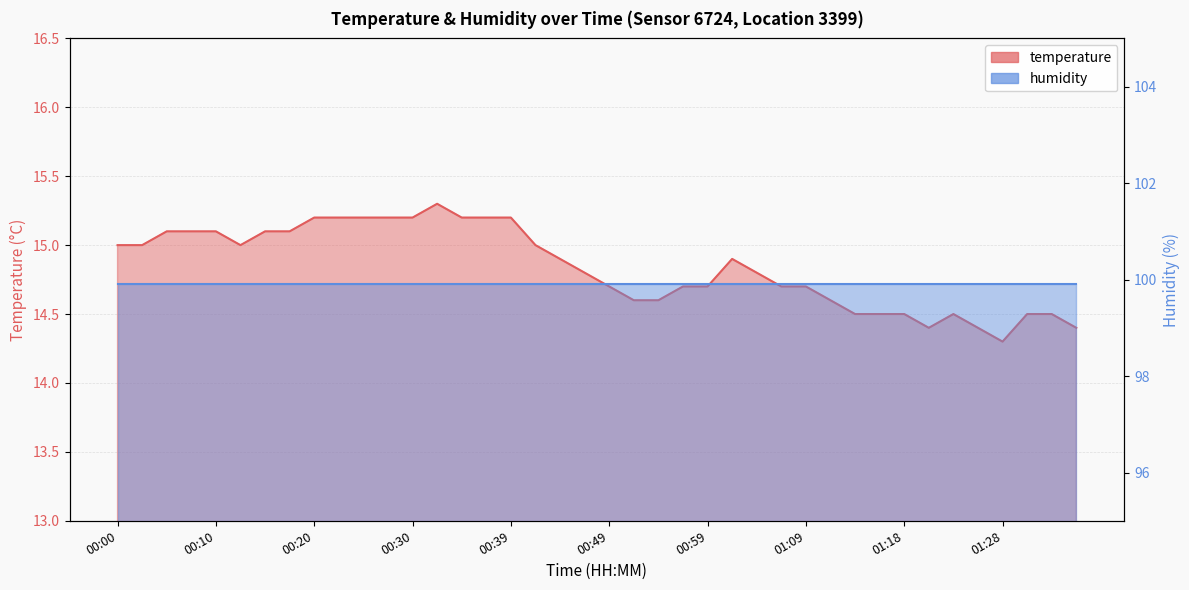

Where is the data nearest to the value 14?

01:28